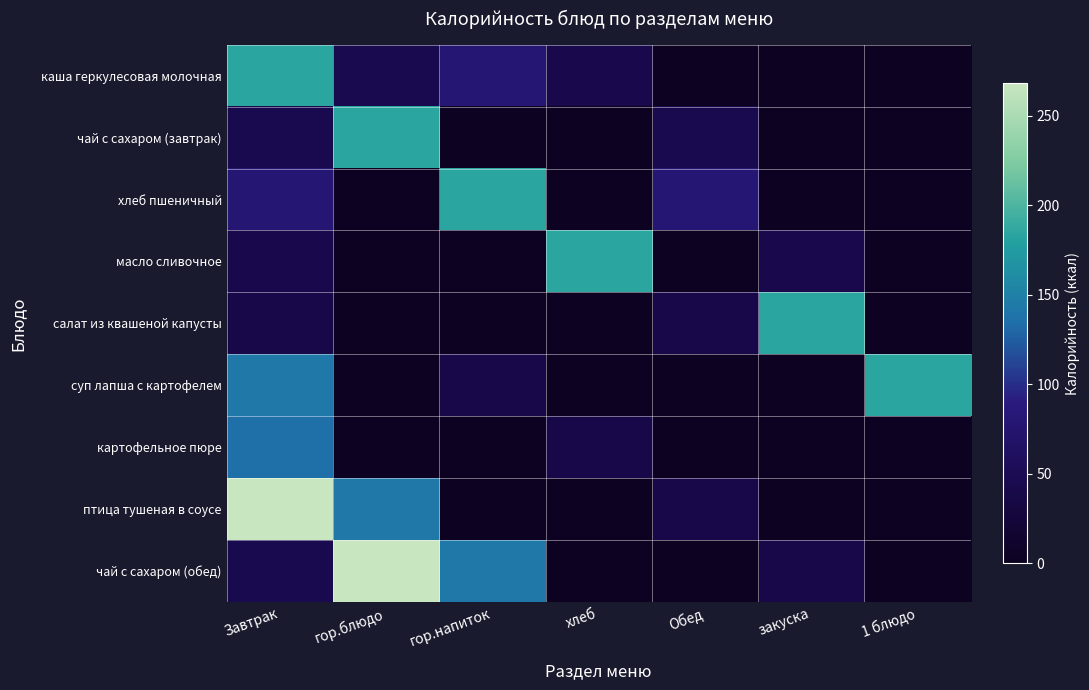

Reading left to right, extract all data points from this chart.

каша геркулесовая молочная: Завтрак=184.0	гор.блюдо=44.4	гор.напиток=80.0	хлеб=42.0	Обед=0.0	закуска=0.0	1 блюдо=0.0
чай с сахаром (завтрак): Завтрак=44.4	гор.блюдо=184.0	гор.напиток=0.0	хлеб=0.0	Обед=44.4	закуска=0.0	1 блюдо=0.0
хлеб пшеничный: Завтрак=80.0	гор.блюдо=0.0	гор.напиток=184.0	хлеб=0.0	Обед=80.0	закуска=0.0	1 блюдо=0.0
масло сливочное: Завтрак=42.0	гор.блюдо=0.0	гор.напиток=0.0	хлеб=184.0	Обед=0.0	закуска=42.0	1 блюдо=0.0
салат из квашеной капусты: Завтрак=39.0	гор.блюдо=0.0	гор.напиток=0.0	хлеб=0.0	Обед=39.0	закуска=184.0	1 блюдо=0.0
суп лапша с картофелем: Завтрак=143.0	гор.блюдо=0.0	гор.напиток=39.0	хлеб=0.0	Обед=0.0	закуска=0.0	1 блюдо=184.0
картофельное пюре: Завтрак=135.0	гор.блюдо=0.0	гор.напиток=0.0	хлеб=39.0	Обед=0.0	закуска=0.0	1 блюдо=0.0
птица тушеная в соусе: Завтрак=268.0	гор.блюдо=143.0	гор.напиток=0.0	хлеб=0.0	Обед=39.0	закуска=0.0	1 блюдо=0.0
чай с сахаром (обед): Завтрак=44.0	гор.блюдо=268.0	гор.напиток=143.0	хлеб=0.0	Обед=0.0	закуска=39.0	1 блюдо=0.0